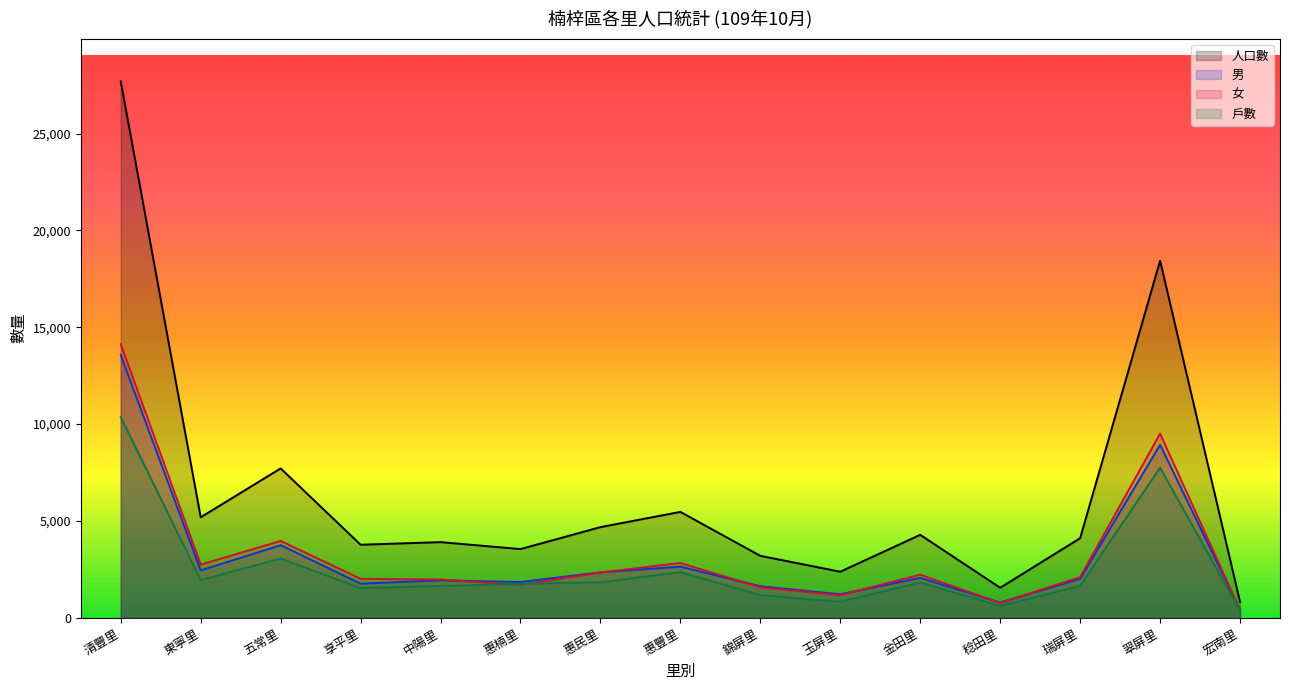

What is the difference between the 人口數 values at 中陽里 and 稔田里?

2356